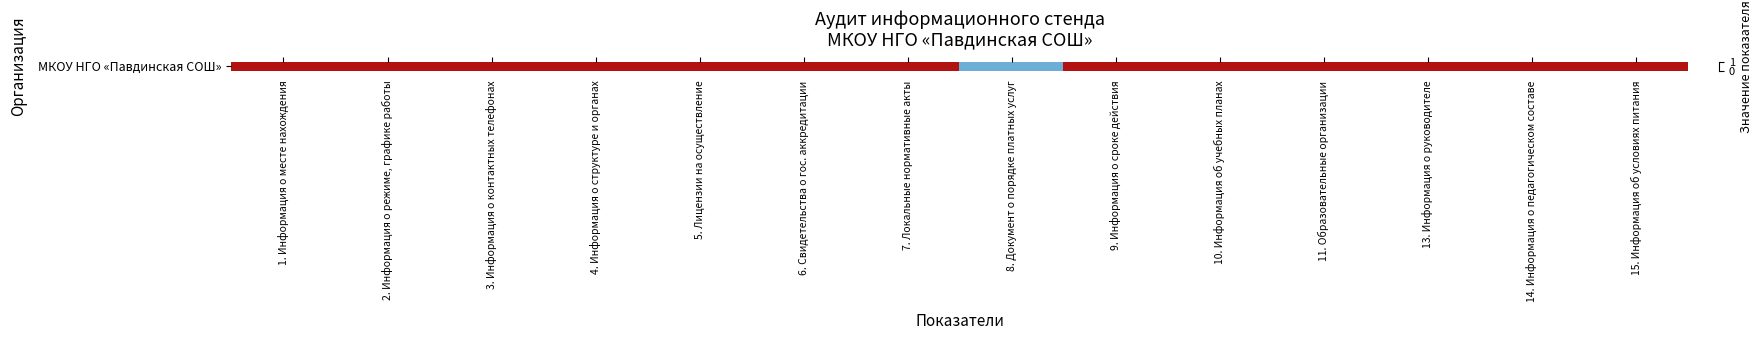

The value at 15. Информация об условиях питания is 1.0. True or false?

True